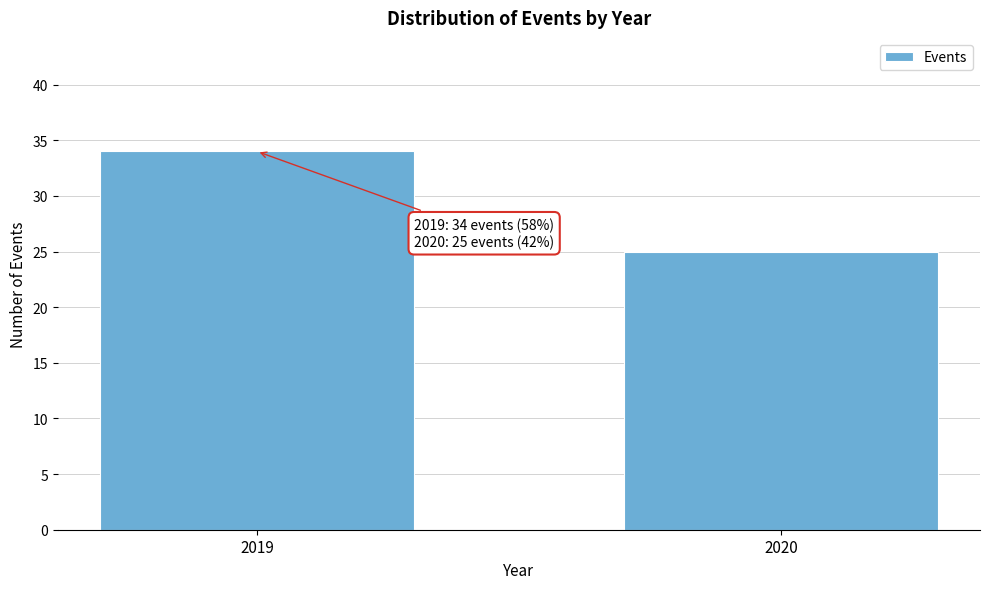

Reading left to right, extract all data points from this chart.

2019=34	2020=25